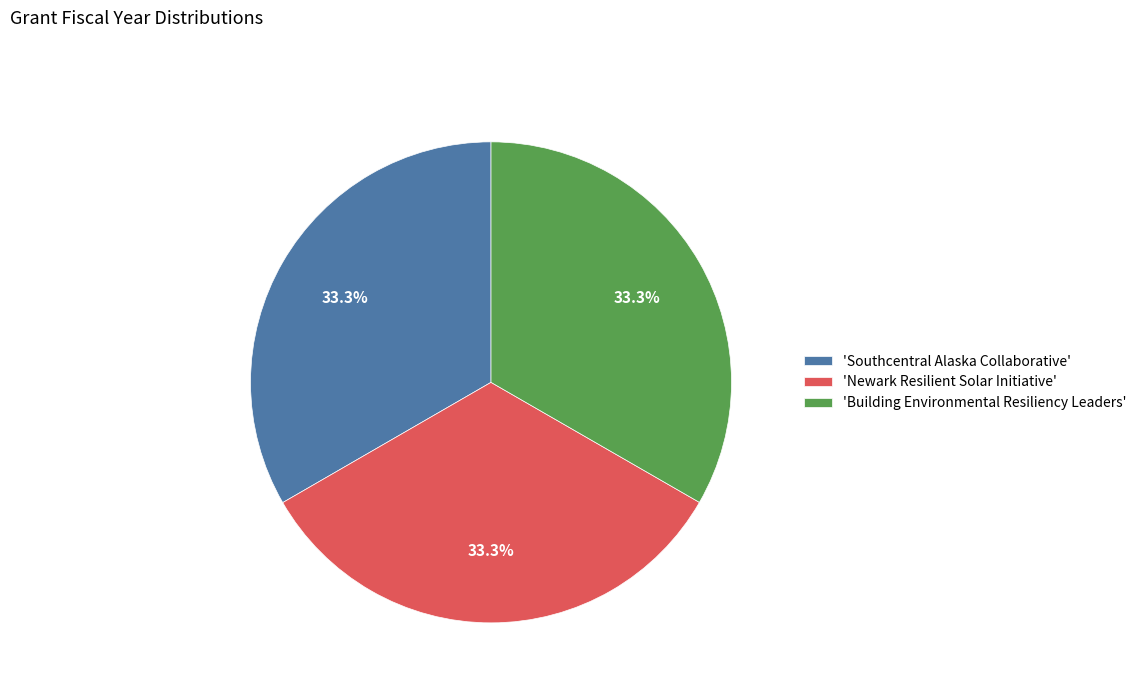

What is the total percentage of 'Building Environmental Resiliency Leaders' and 'Newark Resilient Solar Initiative'?

66.7%